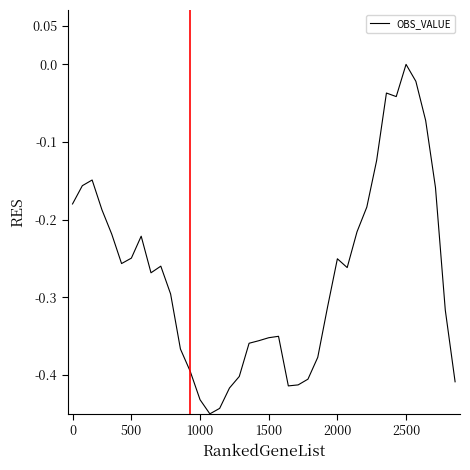

Which category has the highest value across all series?

2500